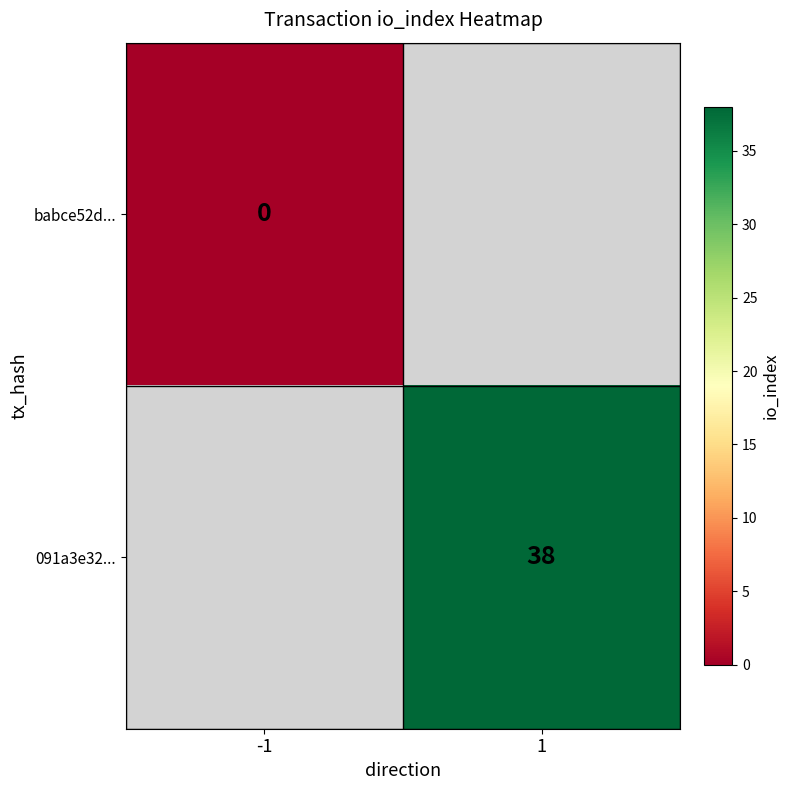

Is it true that 091a3e32... equals 54 at 1?

False